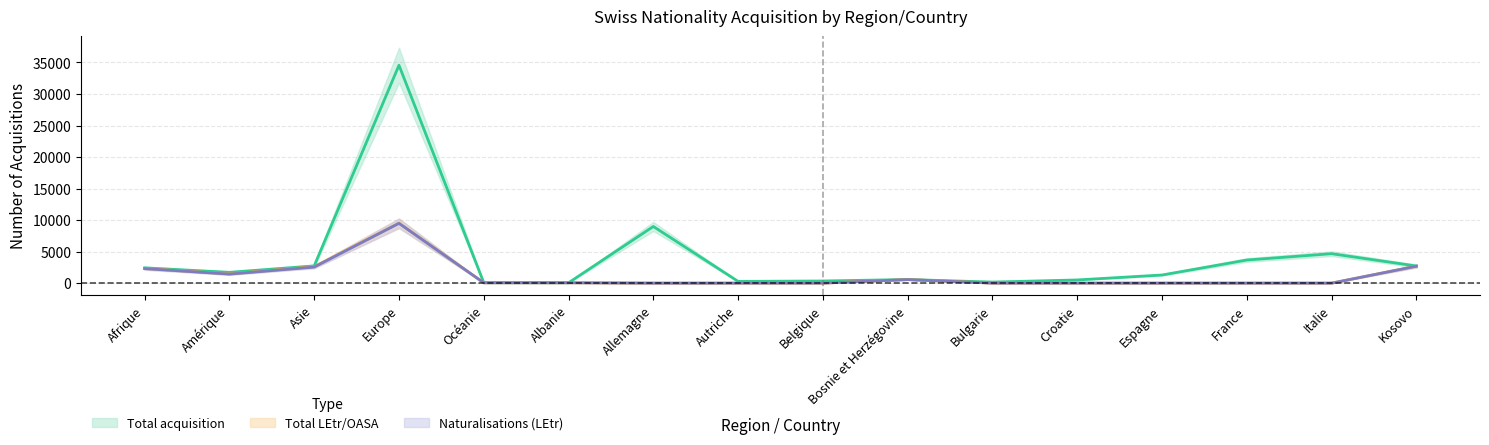

Which series has the widest spread of values?

Total acquisition